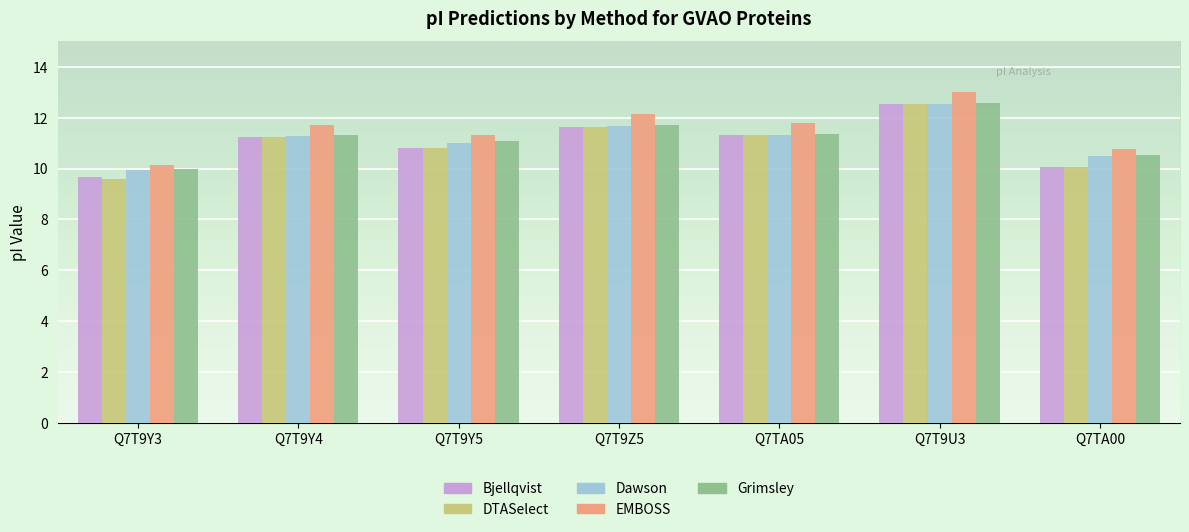

What is the label of the 5th bar from the left?

Q7TA05